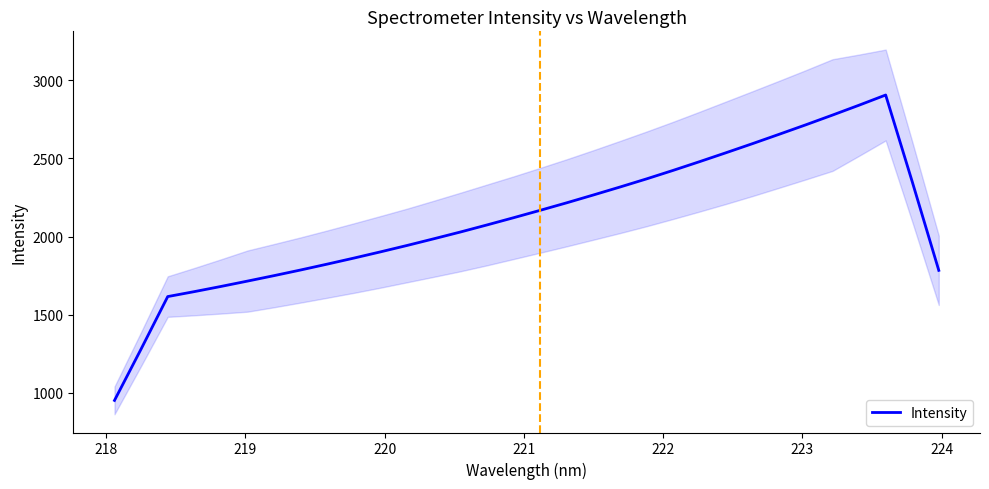

What is the lowest value of the Intensity series?

950.2